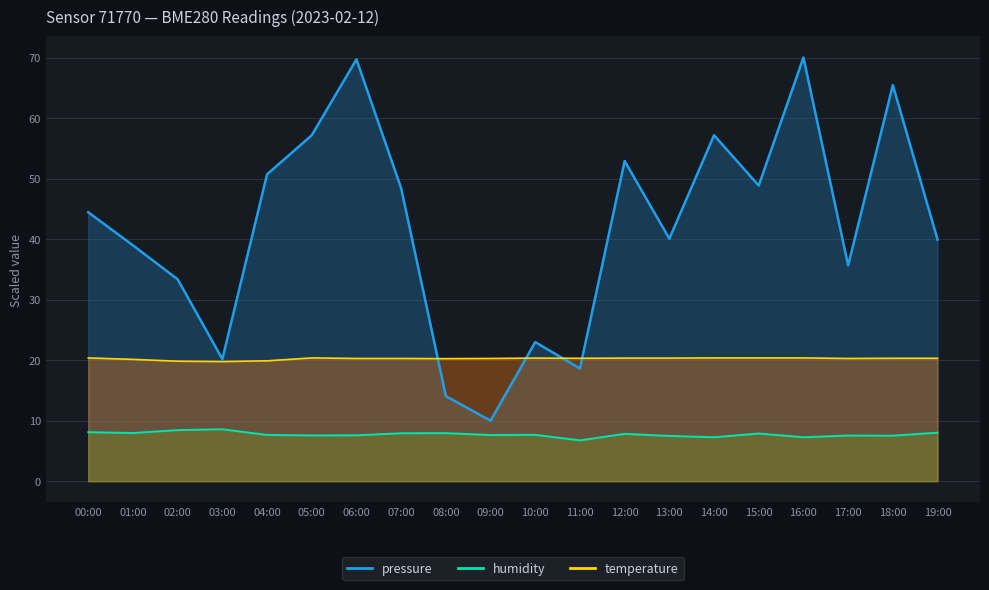

What is the approximate value of pressure at 10:00?

23.0